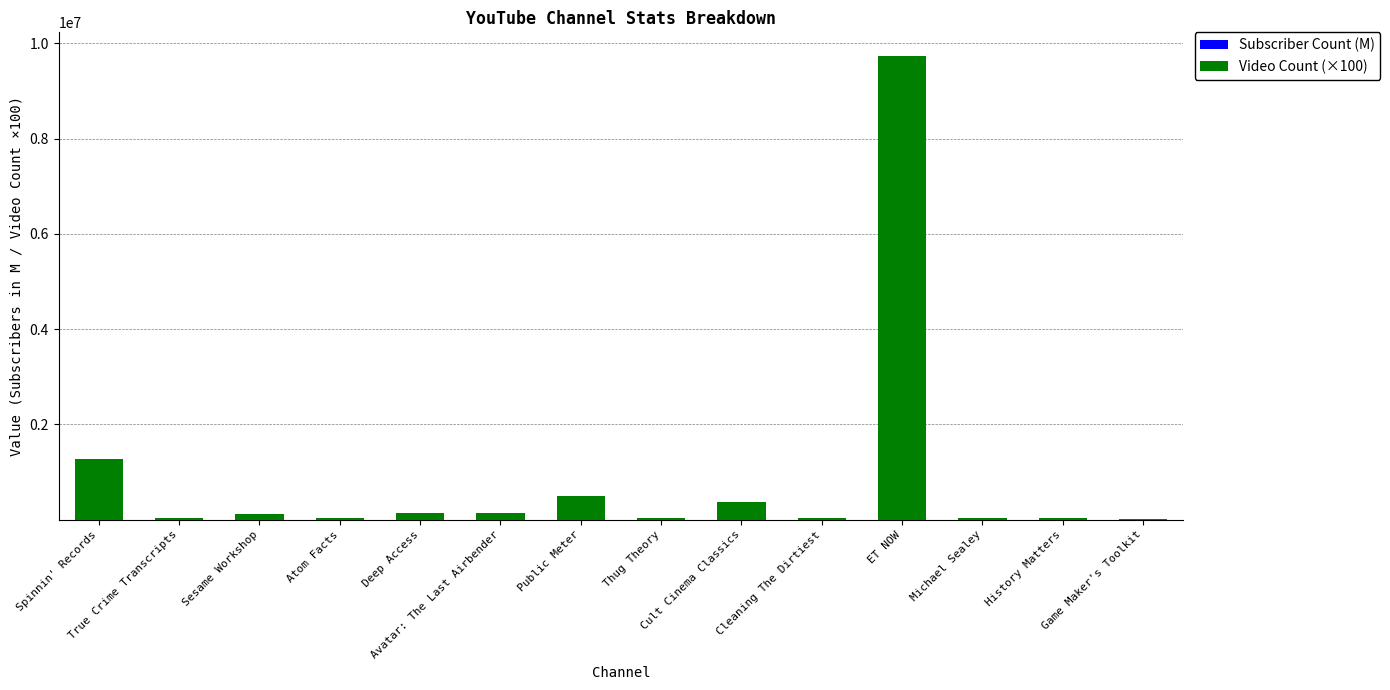

Are the bars grouped side by side (vs. stacked)?

No